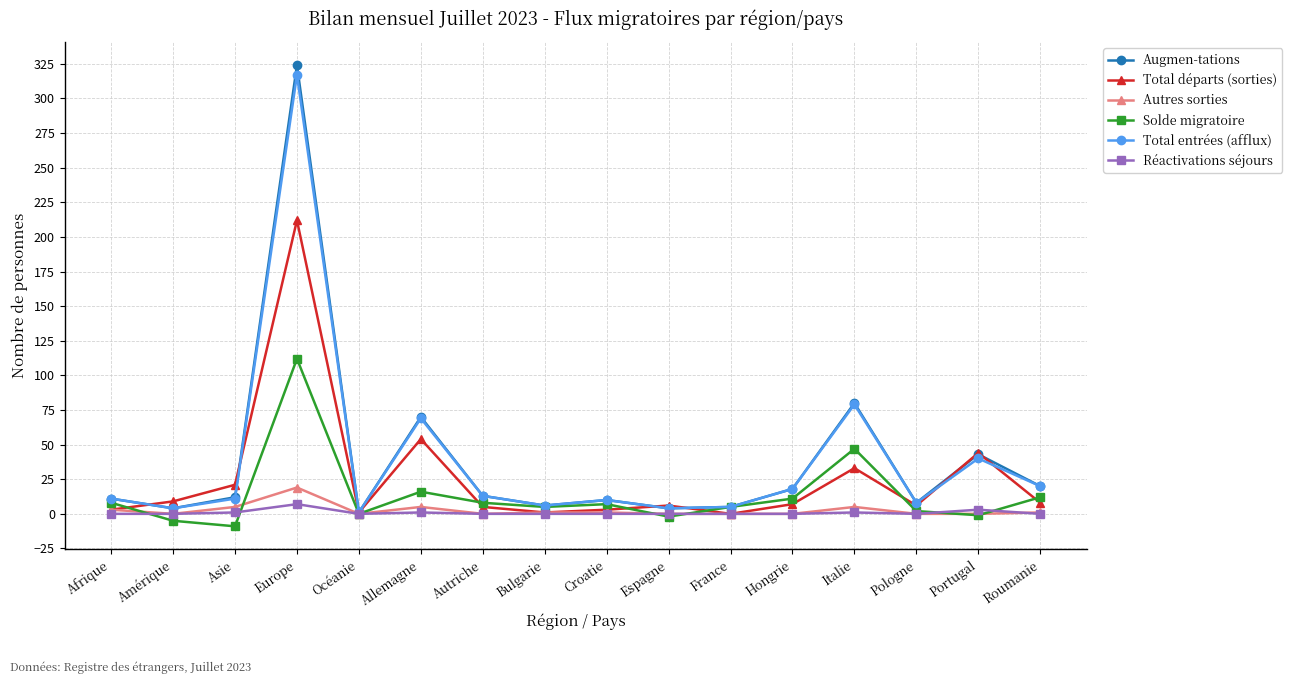

Where is the first local minimum for Autres sorties?

Amérique